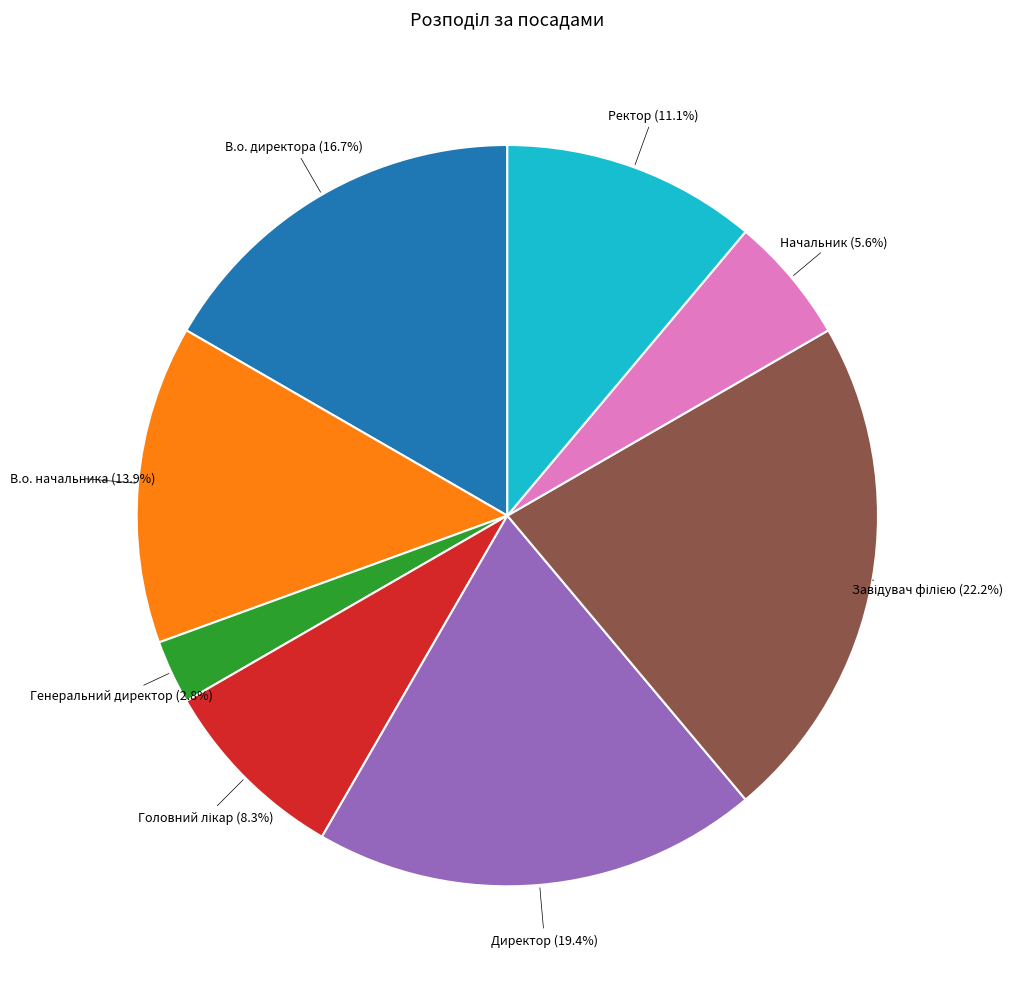

To the nearest percent, what portion does Начальник represent?

6%